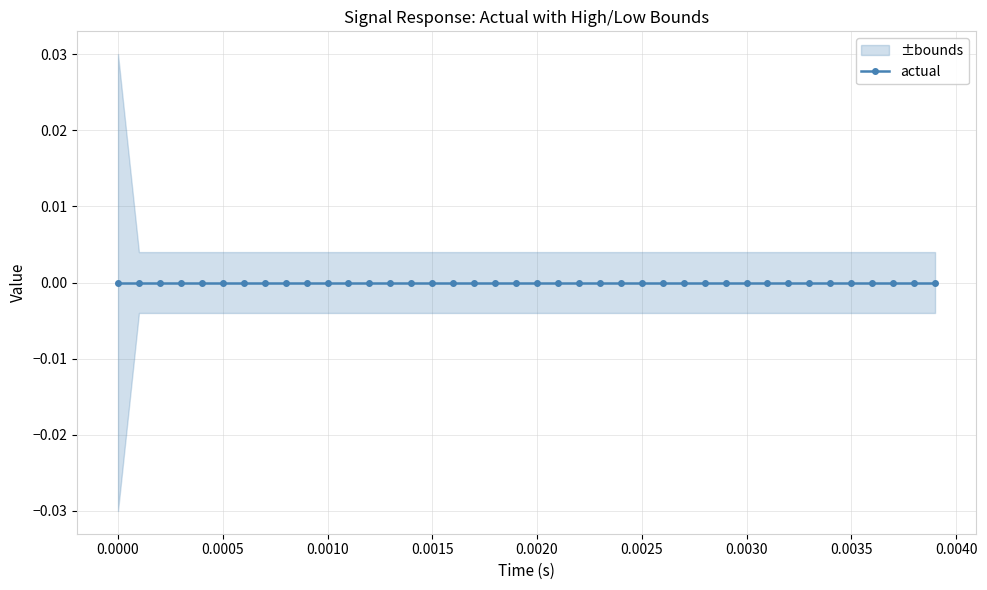

At 23, list the series in order from largest to smallest.

high, time, actual, low